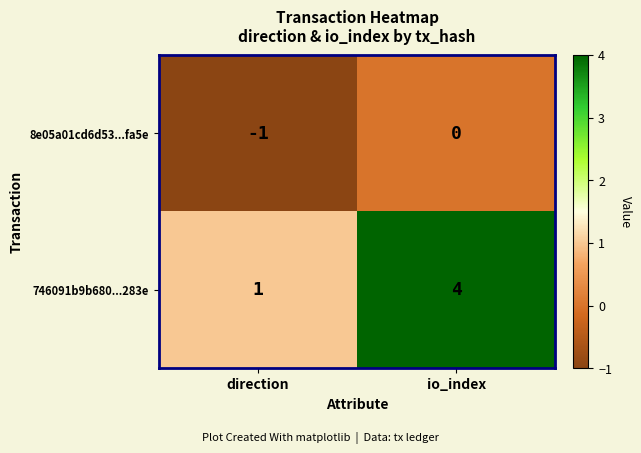

The 746091b9b680...283e series shows 1 at direction. True or false?

True